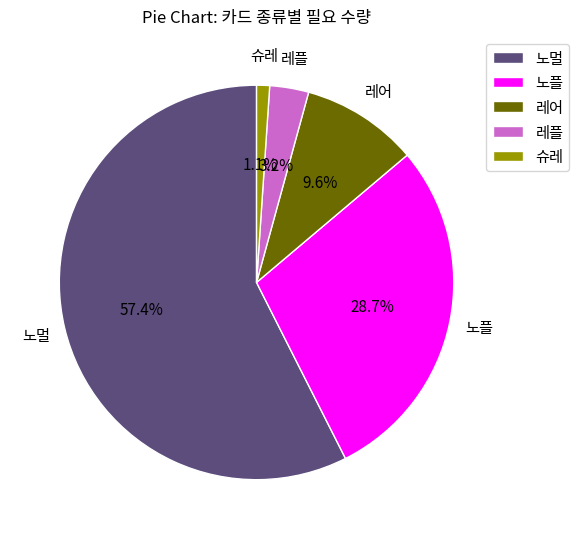

Which slice is the largest?

노멀